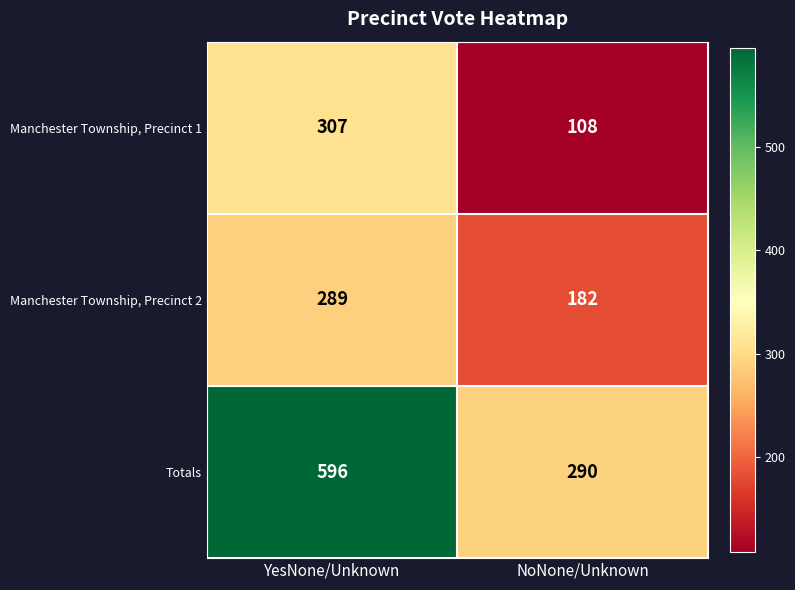

What is the smallest value displayed?

108